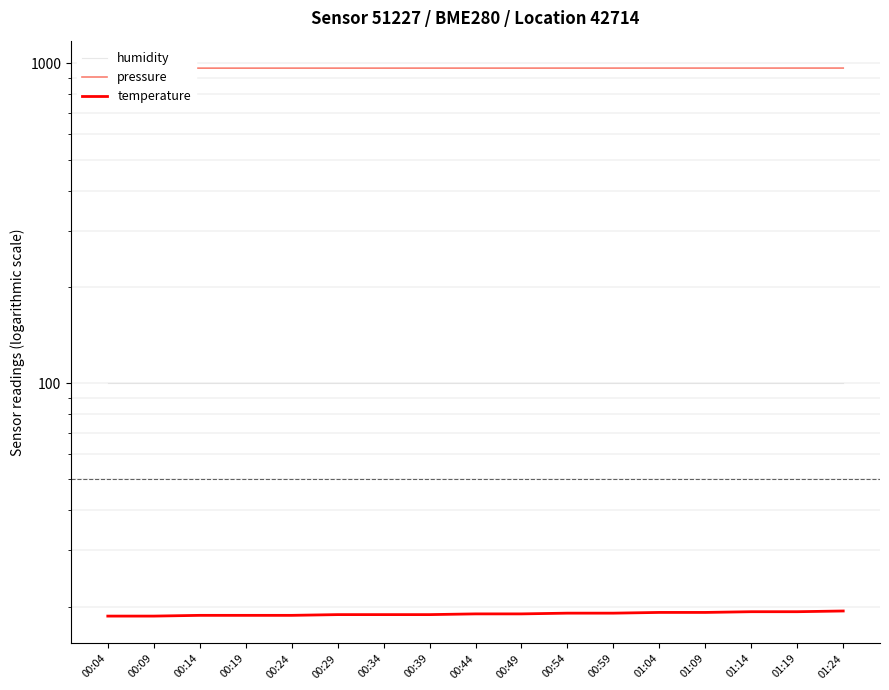

List the series in order of their peak value, highest first.

pressure, humidity, temperature